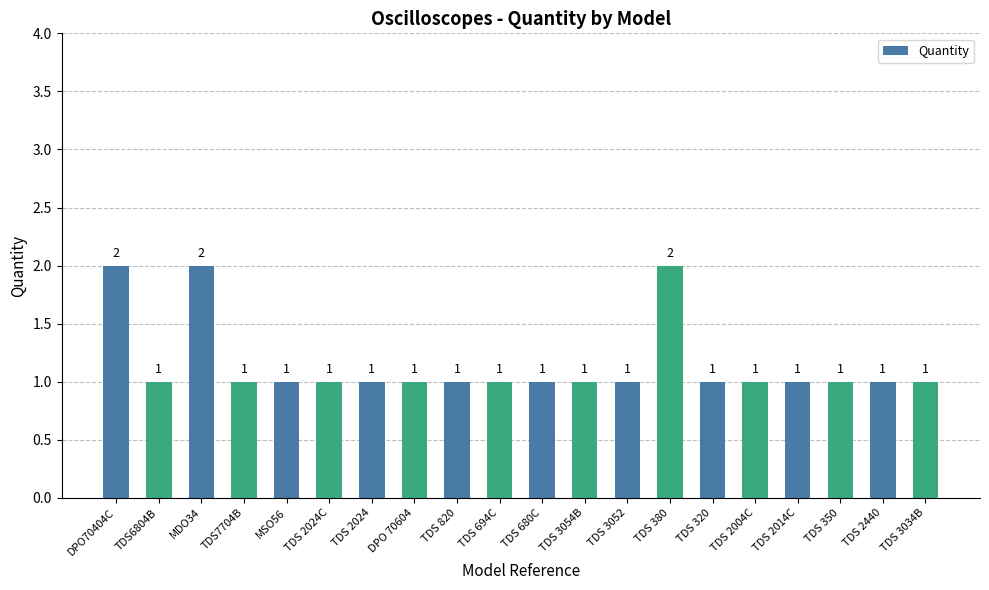

How many data points are above 1?

3